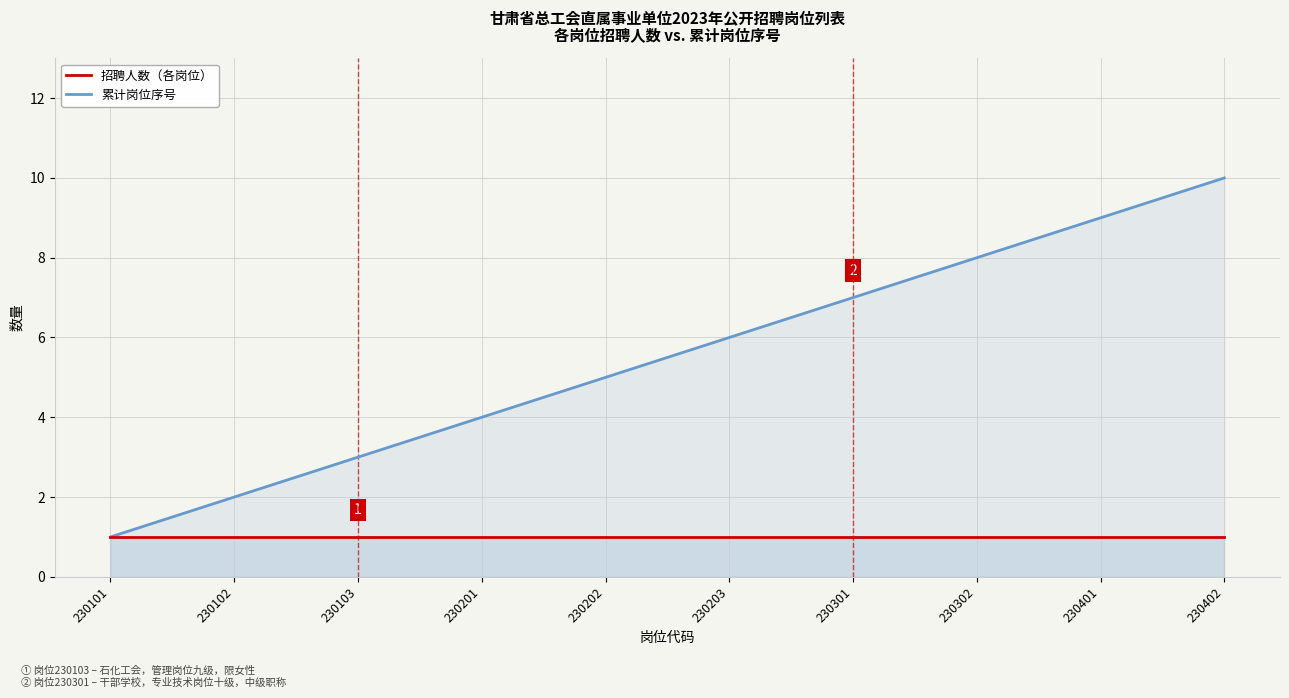

At which label does 累计岗位序号 first exceed 6?

230301